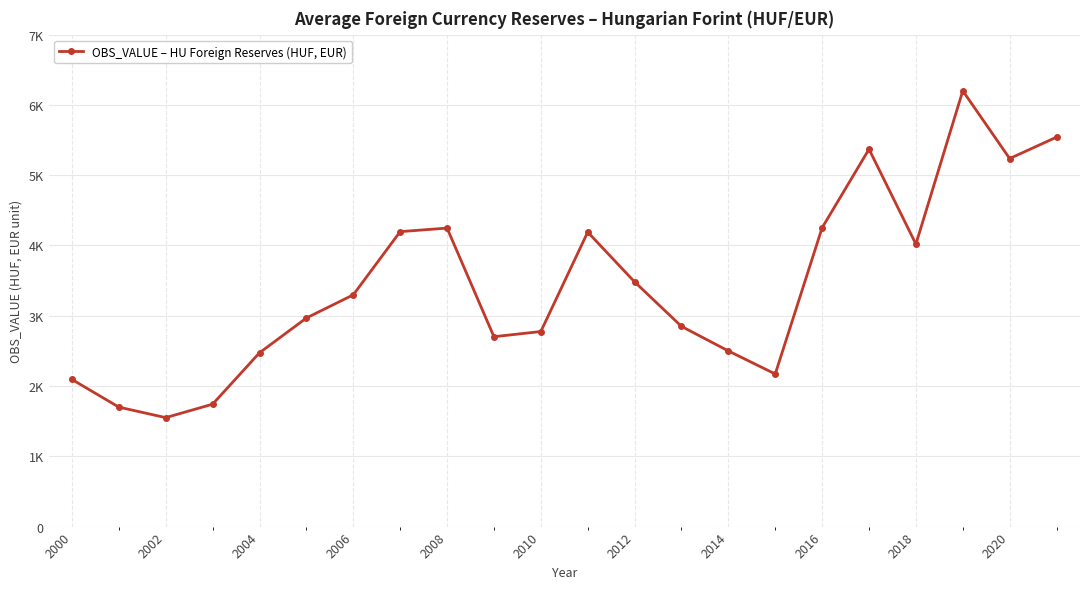

Does the chart have visible grid lines?

Yes